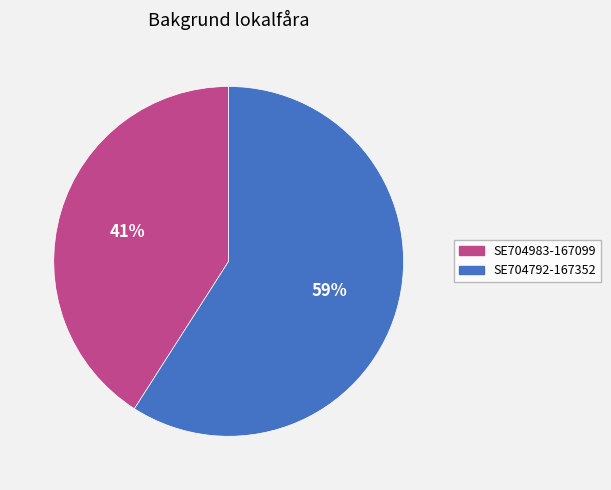

What is the smallest slice in the pie chart?

SE704983-167099